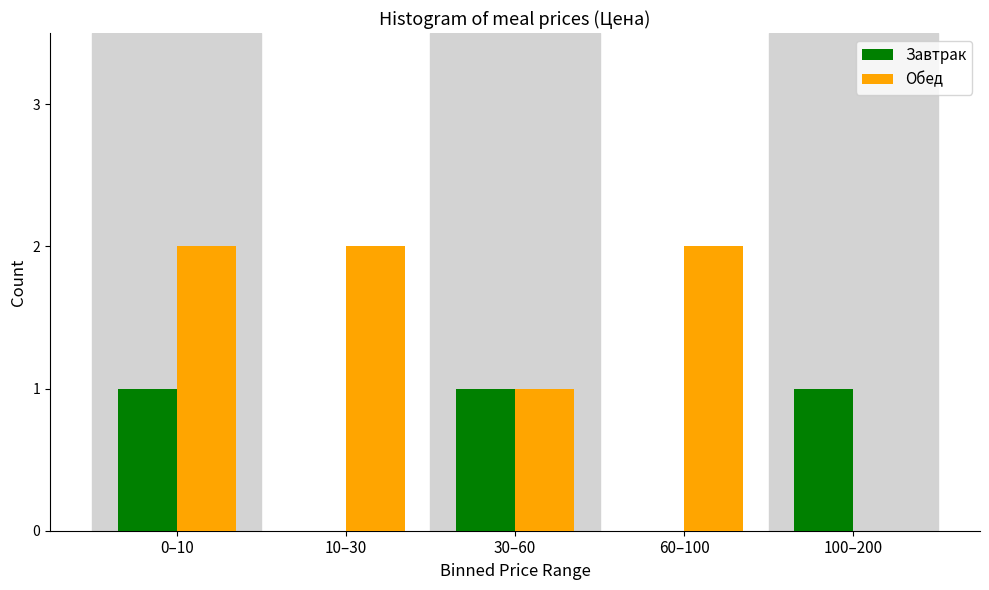

Reading right to left, what are all the values shown in this chart?

Завтрак: 100–200=1	60–100=0	30–60=1	10–30=0	0–10=1
Обед: 100–200=0	60–100=2	30–60=1	10–30=2	0–10=2